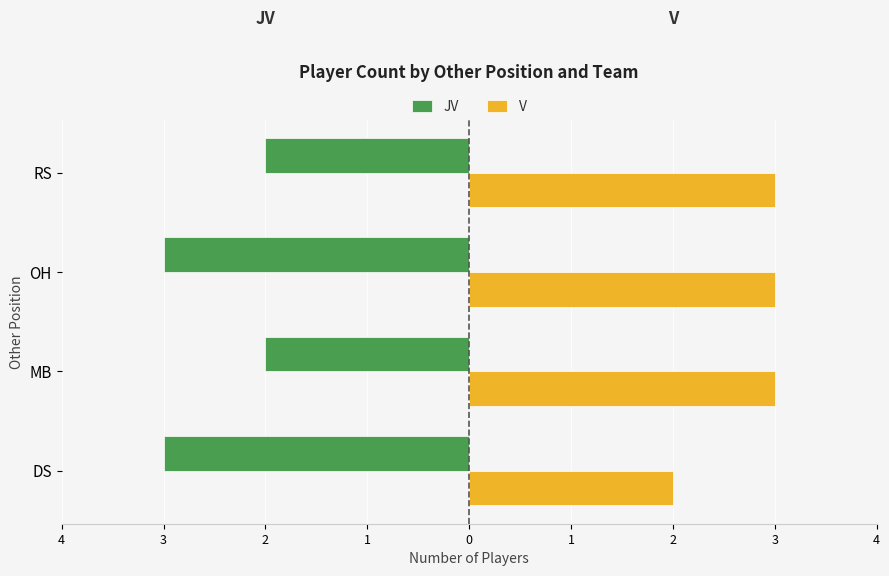

What are all the series names shown in the legend?

JV, V